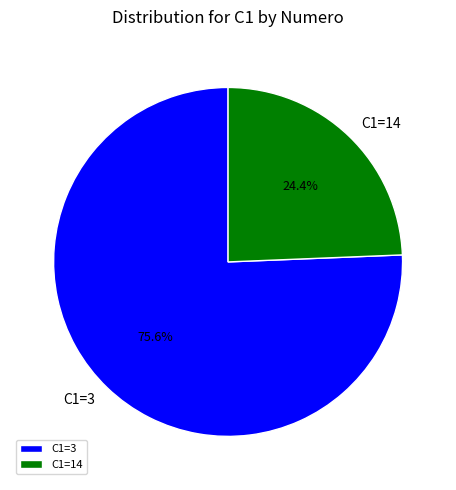

Rank the categories by value from lowest to highest.

C1=14, C1=3